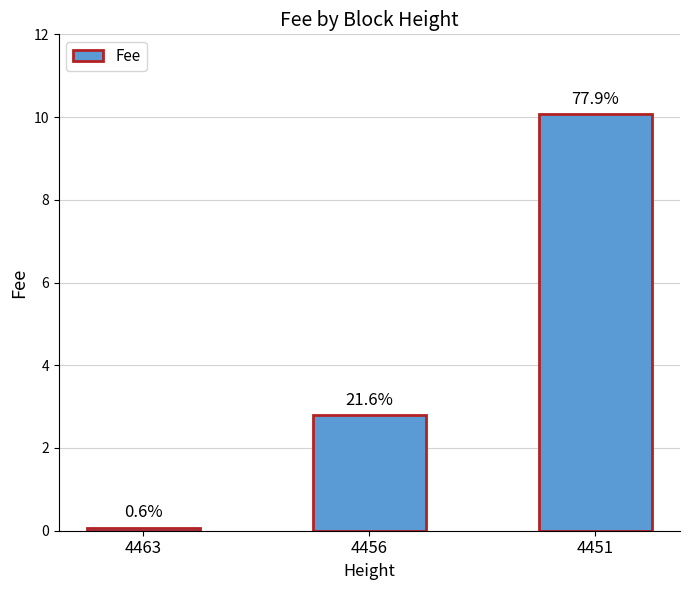

How many bars are there in total?

3